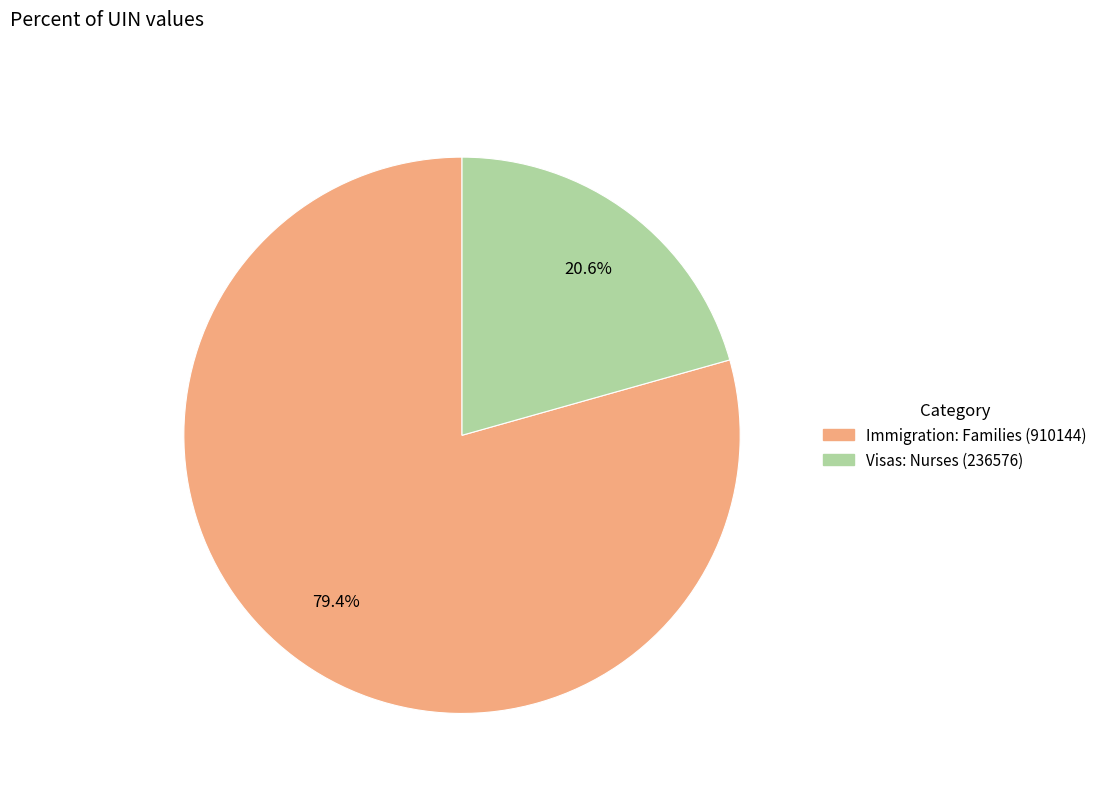

How many slices are in this pie chart?

2